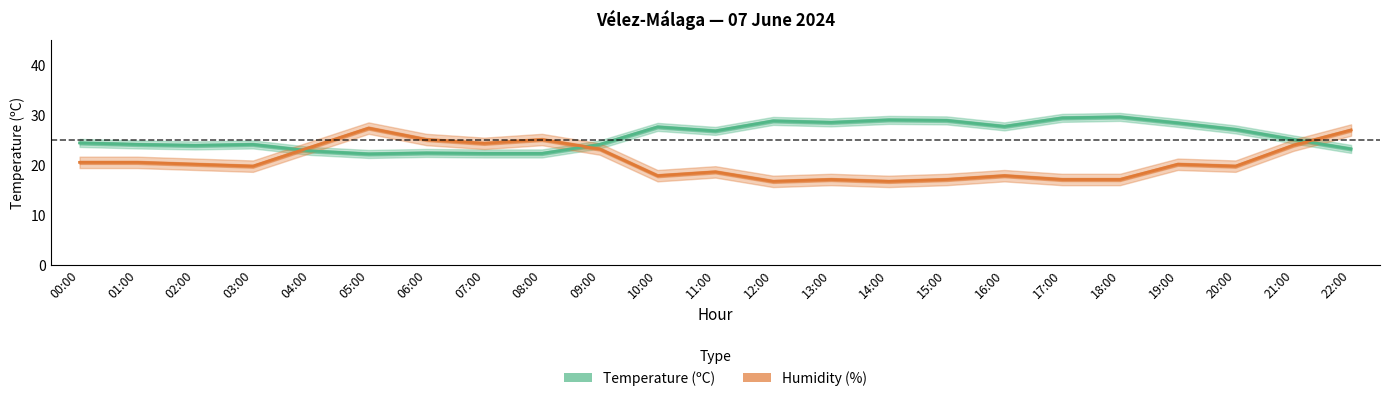

True or false: Humidity (%) has more than 2 interior local peaks.

True